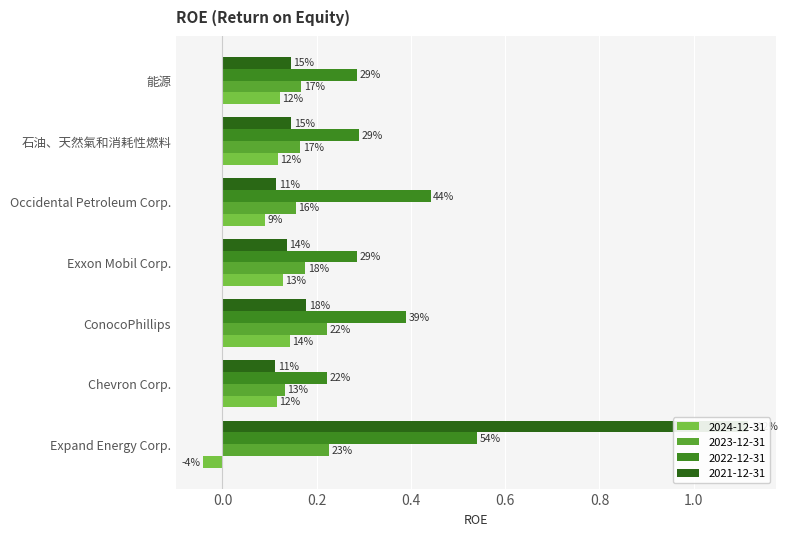

Which series has the widest spread of values?

2021-12-31